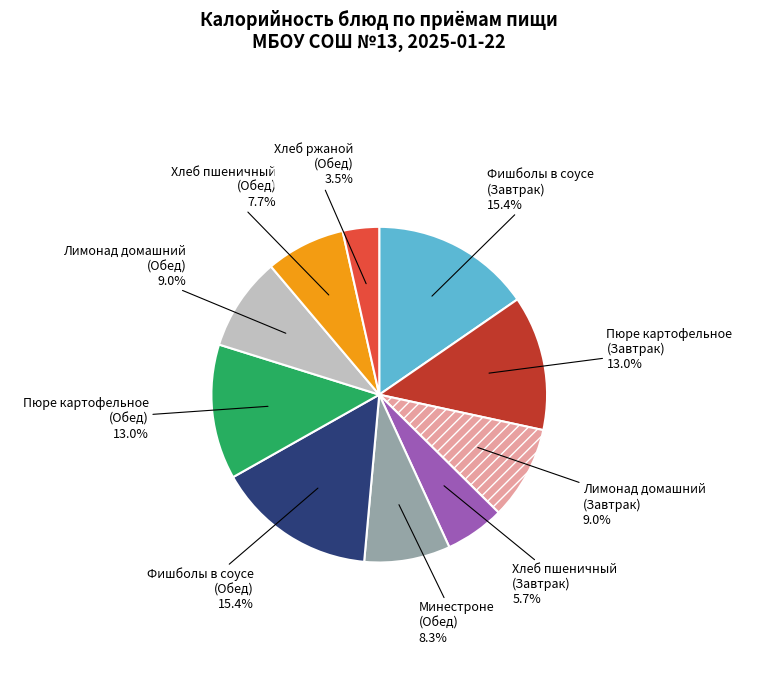

Is there a majority slice in this chart?

No